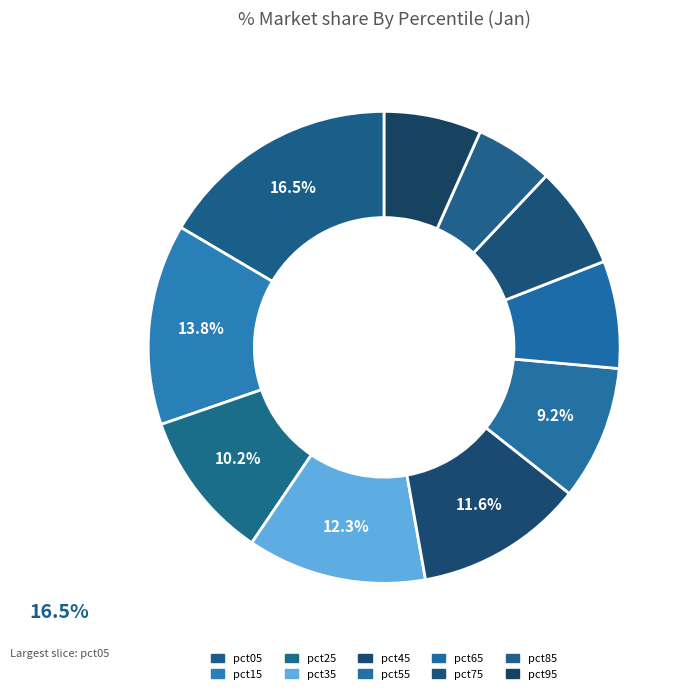

To the nearest percent, what is the difference between the pct15 and pct25 slice percentages?

4%